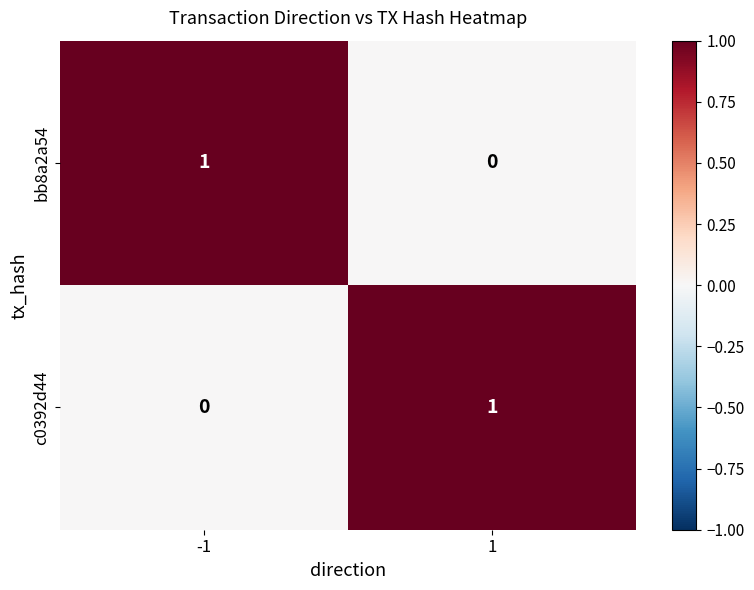

Reading right to left, transcribe all the data shown in this chart.

bb8a2a54: 1=0	-1=1
c0392d44: 1=1	-1=0